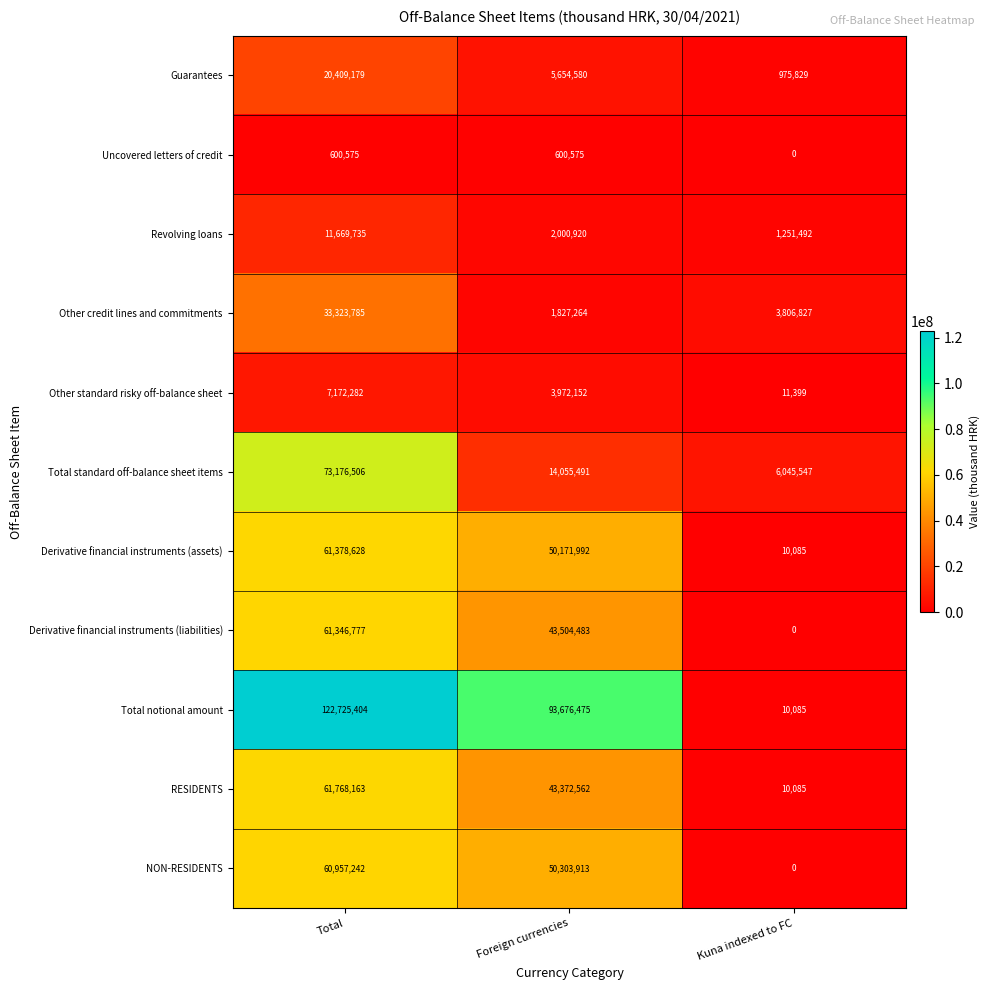

At which category does the chart reach its peak across all series?

Total